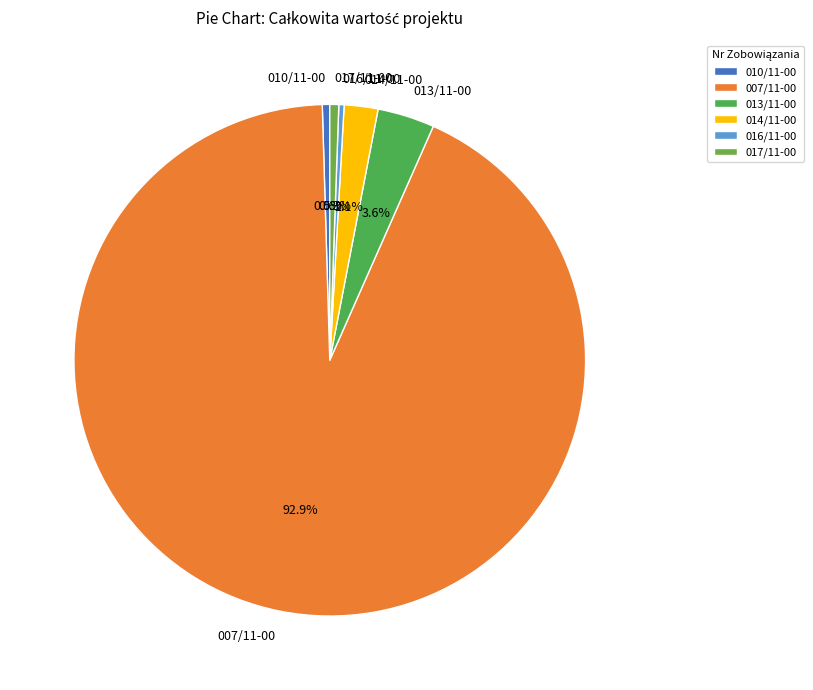

How many segments does this pie chart have?

6